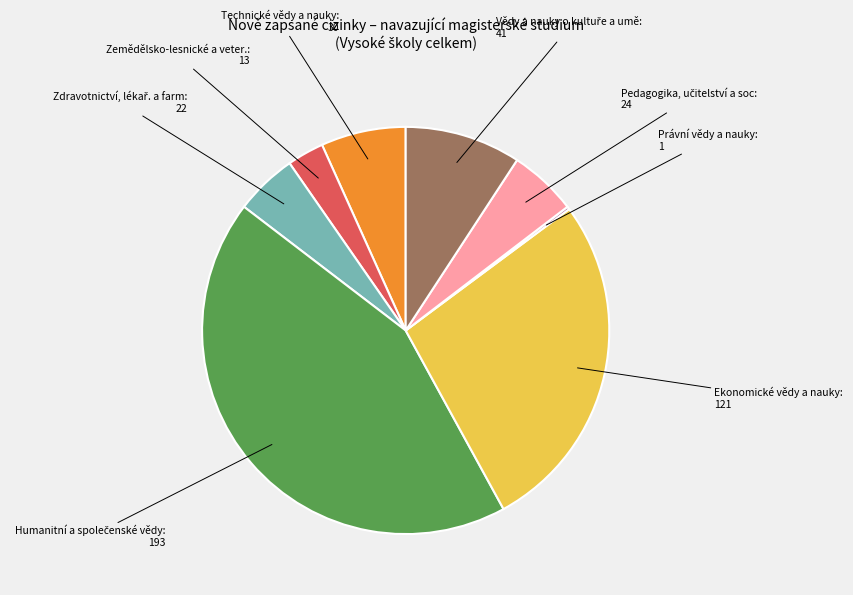

Is there any slice that represents more than half of the pie?

No